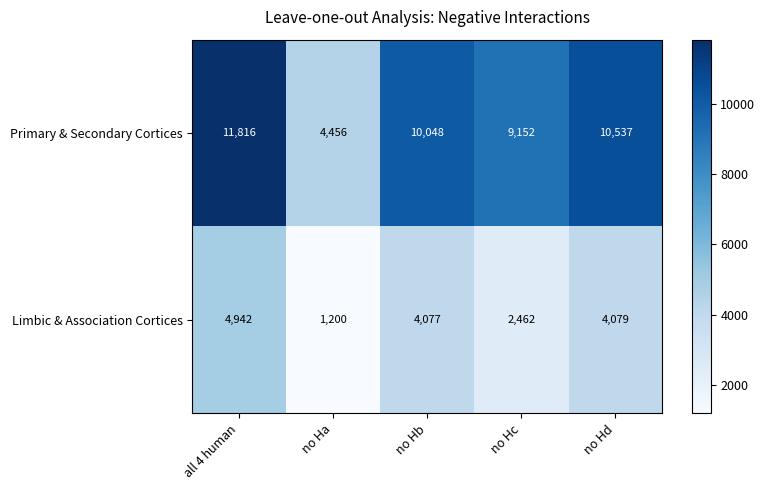

Which series has the largest total across all categories?

Primary & Secondary Cortices